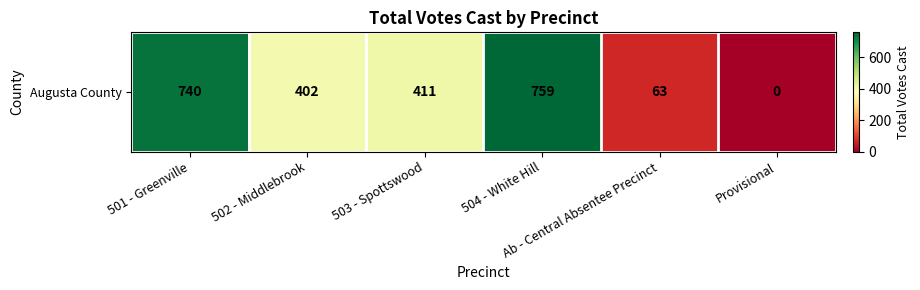

Reading left to right, list all the values displayed in this chart.

740	402	411	759	63	0